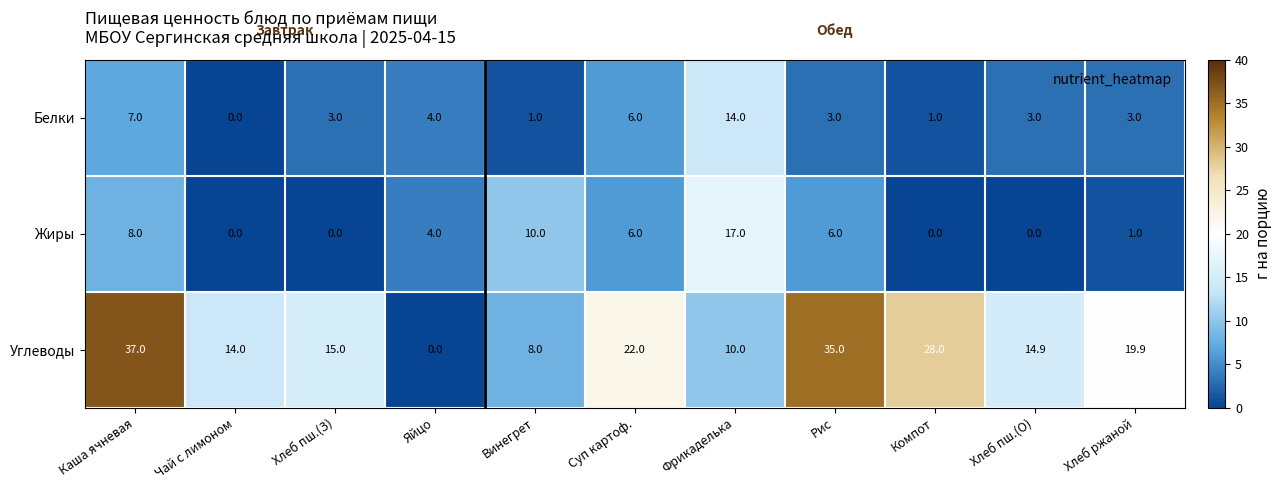

What is the difference between the Углеводы values at Хлеб ржаной and Винегрет?

11.9